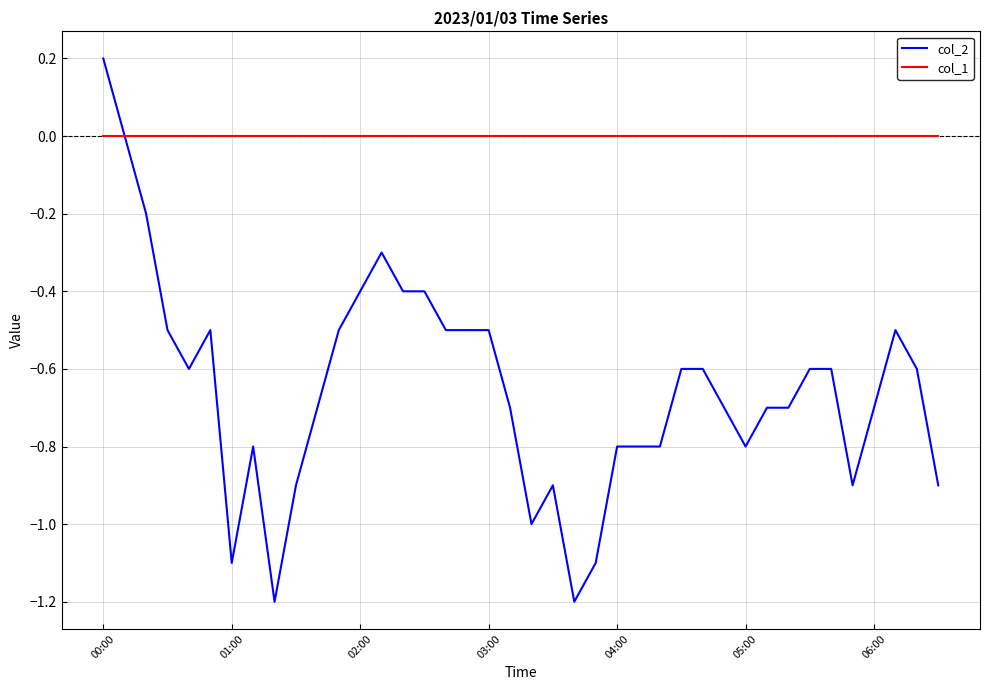

Which series has the widest spread of values?

col_2